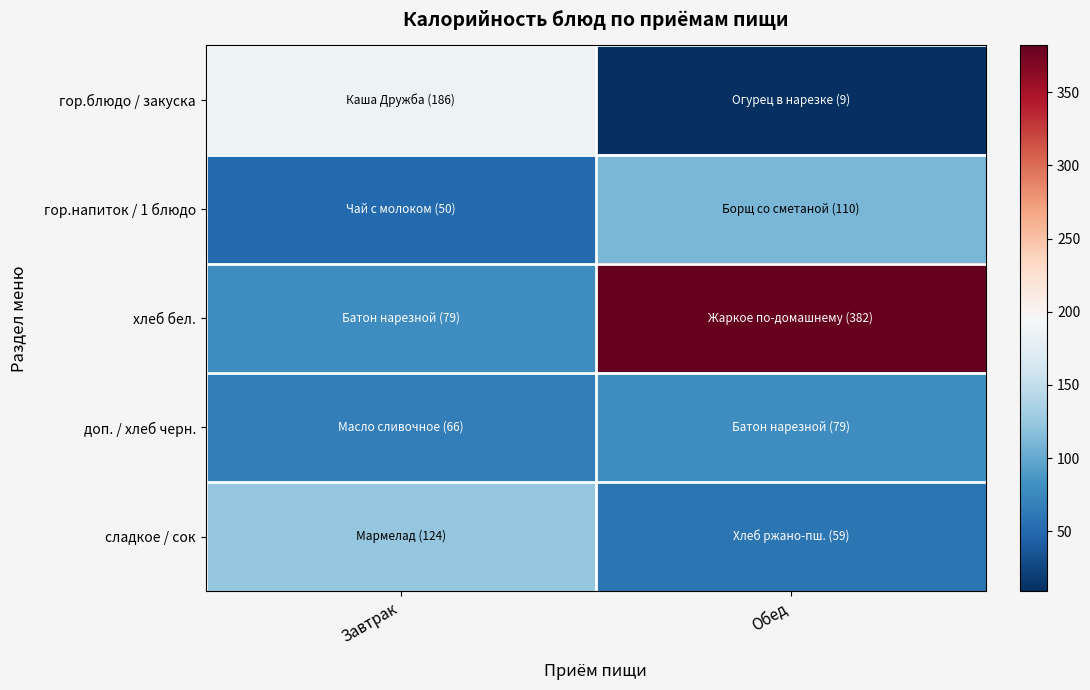

Count the number of data series in this chart.

5